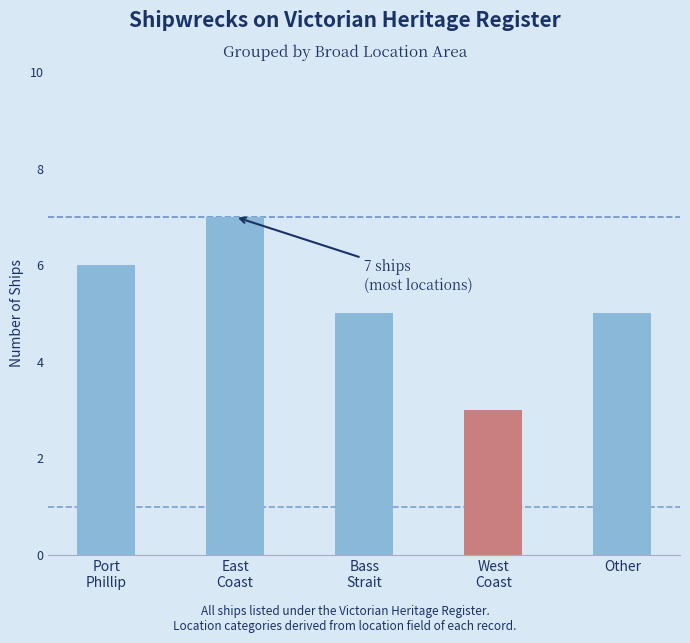

What is the difference between the maximum and minimum values?

4